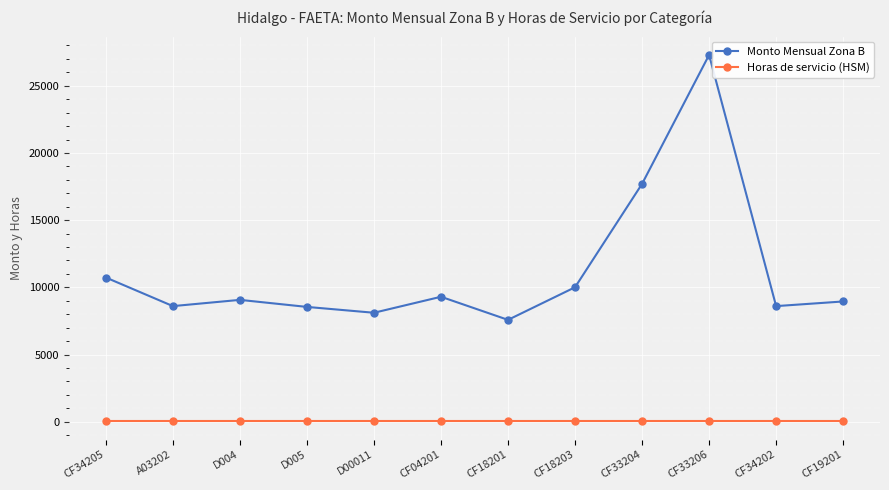

What is the lowest value of the Horas de servicio (HSM) series?

40.0